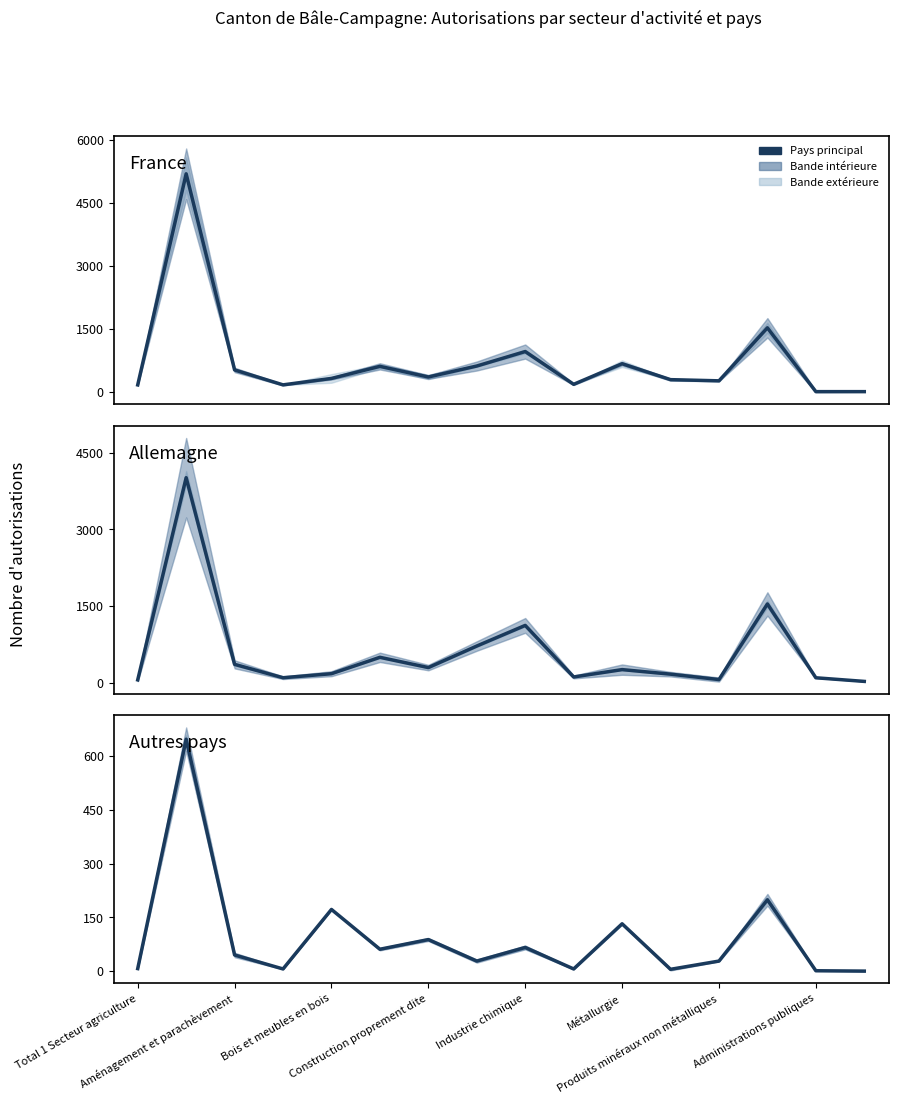

True or false: Autres pays has a value of 103 at Industrie chimique.

False